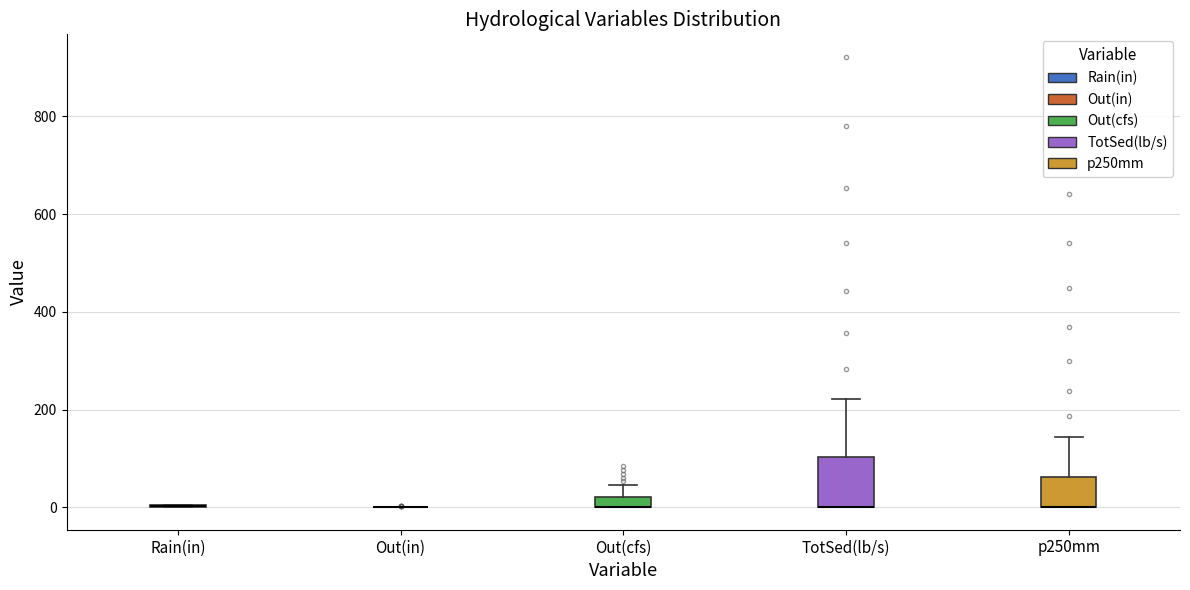

Which box is the tallest, from its lower edge to its upper edge?

TotSed(lb/s)